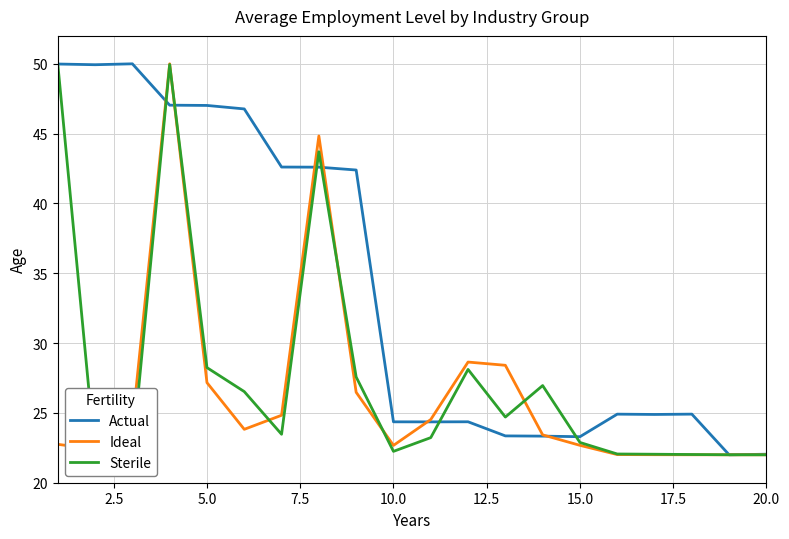

Is it true that Ideal equals 27.2 at 5.0?

True